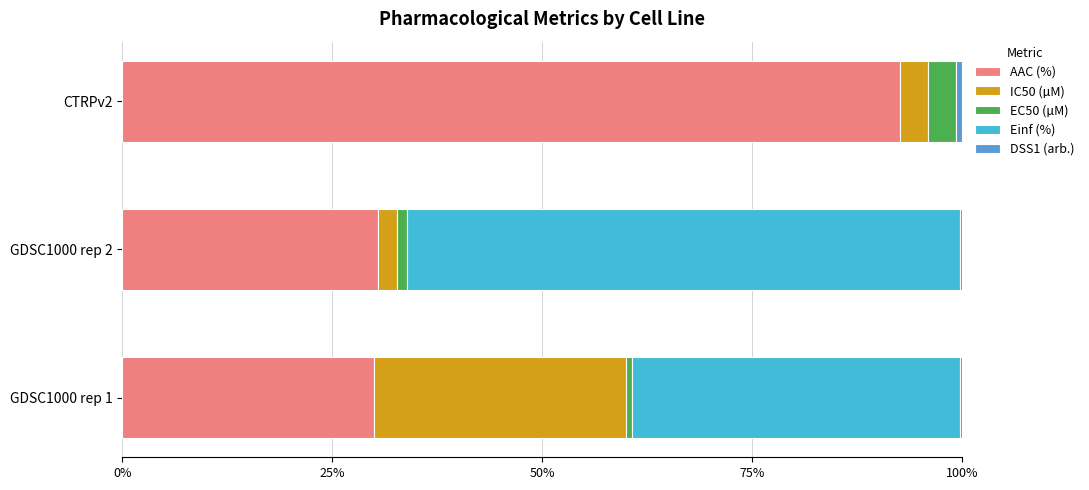

The value of AAC (%) at GDSC1000 rep 1 is 30.0. True or false?

True